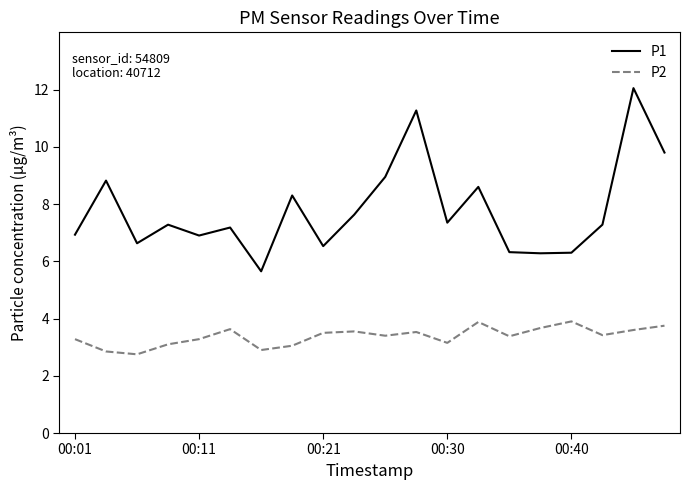

What are all the series names shown in the legend?

P1, P2